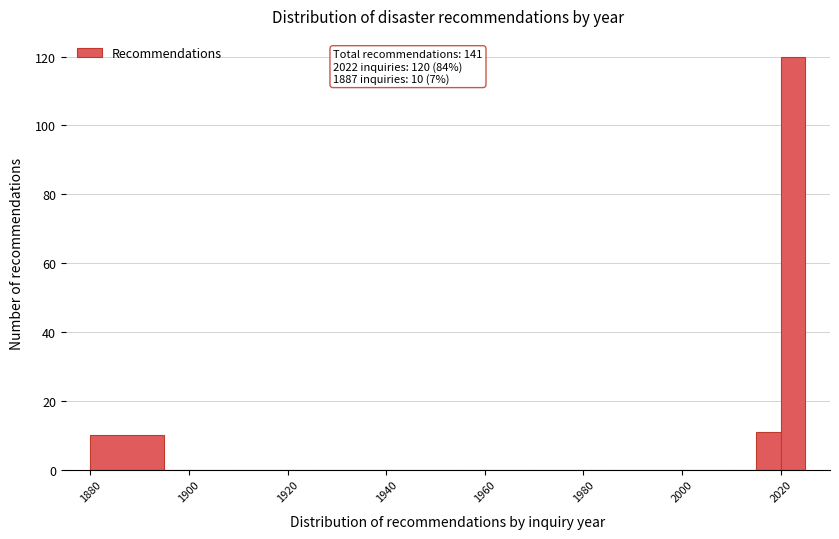

Around what value on the x-axis is the tallest bar? Give the approximate position of its centre, as read against the axis.

2022